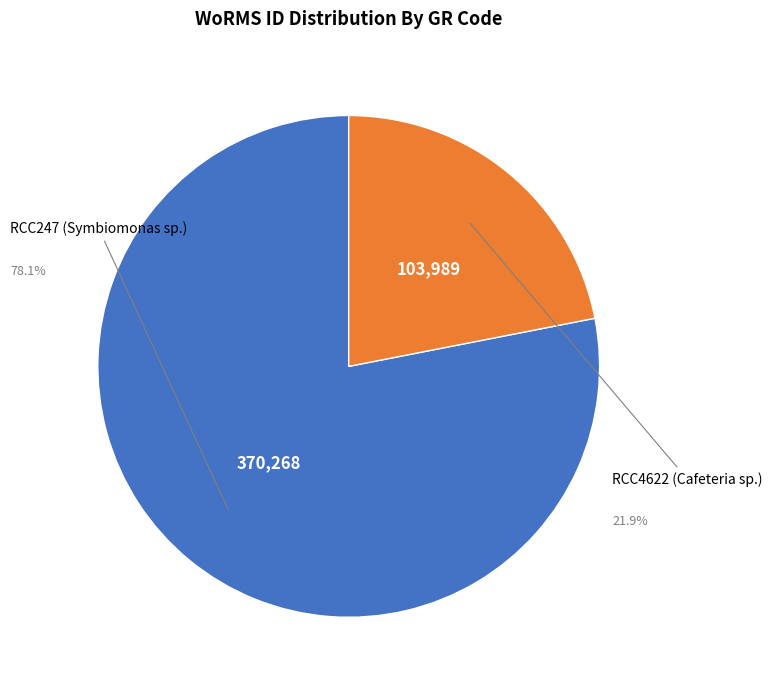

Does RCC4622 (Cafeteria sp.) account for over 50% of the chart?

No